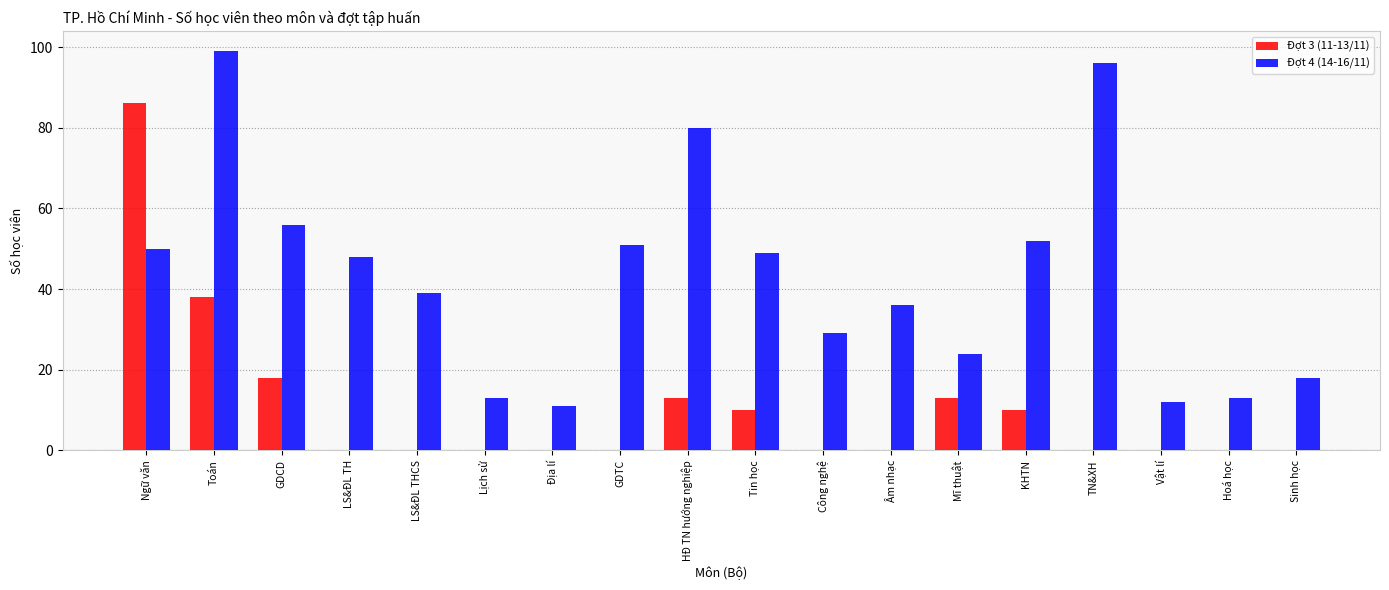

Count the number of categories in the chart.

18